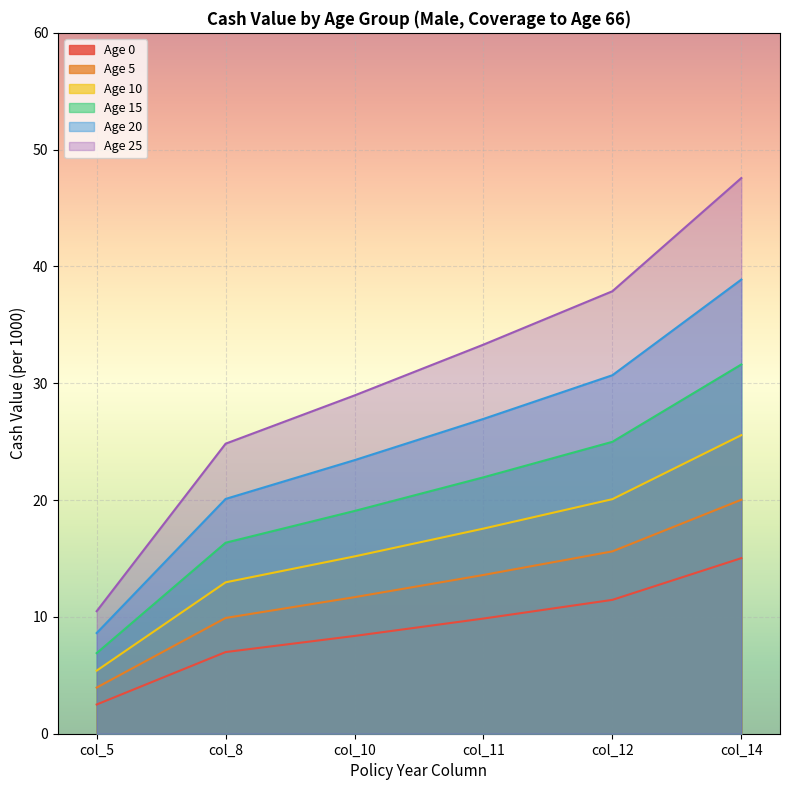

What is the difference between the maximum and second lowest values in the Age 15 series?

15.3